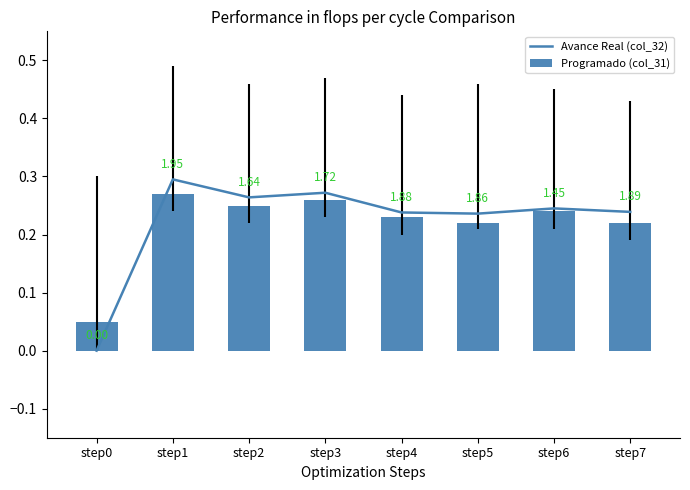

What is the sum of the Programado (col_31) values at step6 and step2?

0.5